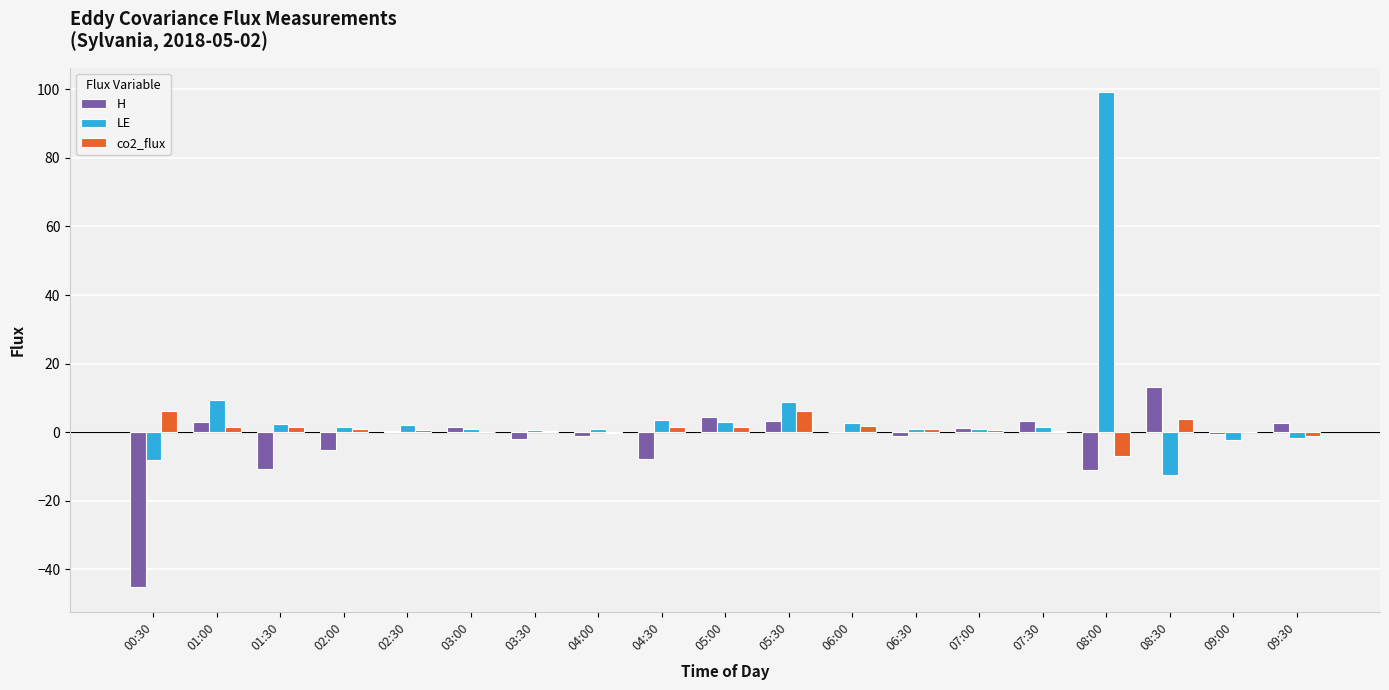

At which label is H closest to -15?

08:00